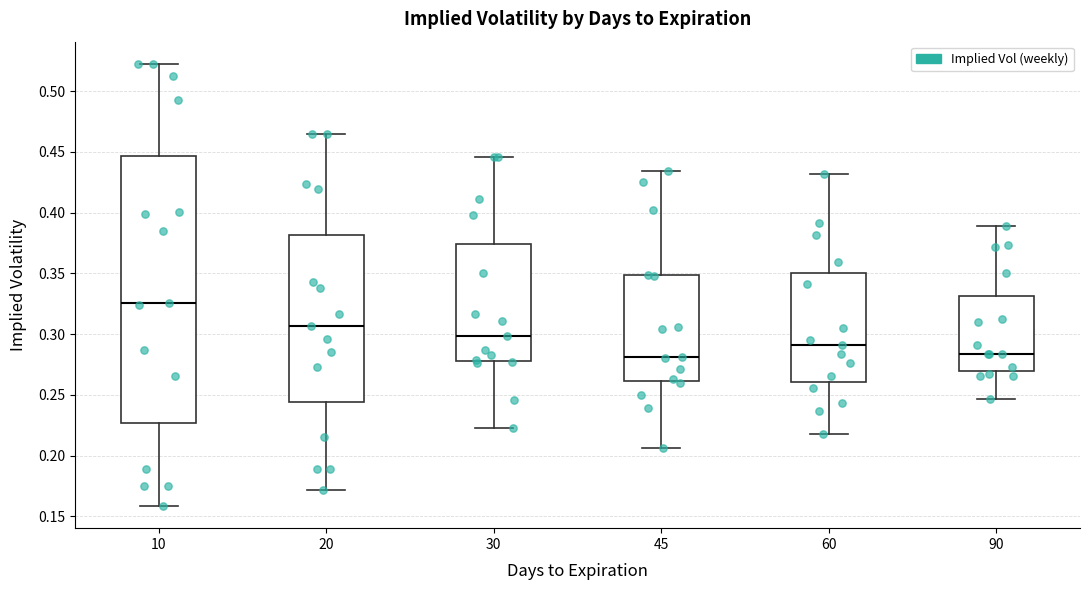

Where is the upper edge of the box at x = 10 on the y-axis? The values are not printed on the chart, so give them approximately, as read against the axis.

0.445